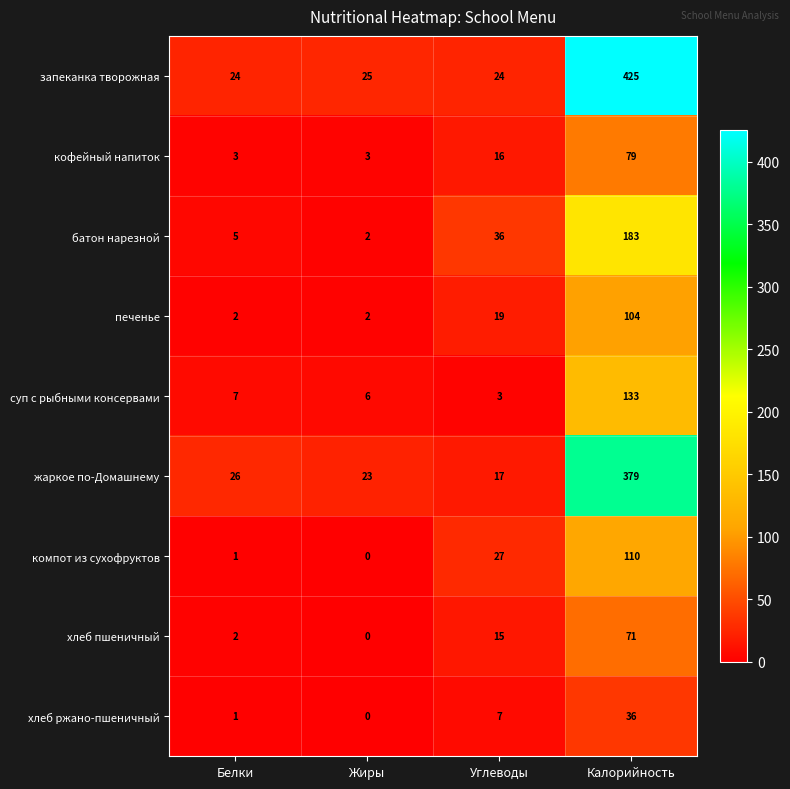

List the labels in order of батон нарезной value, largest first.

Калорийность, Углеводы, Белки, Жиры